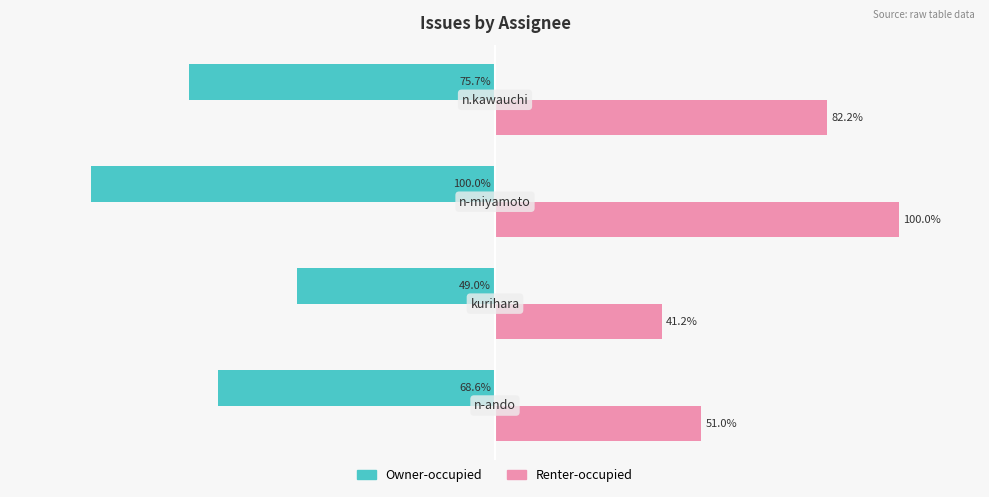

Rank the series by their maximum value, from lowest to highest.

Owner-occupied, Renter-occupied